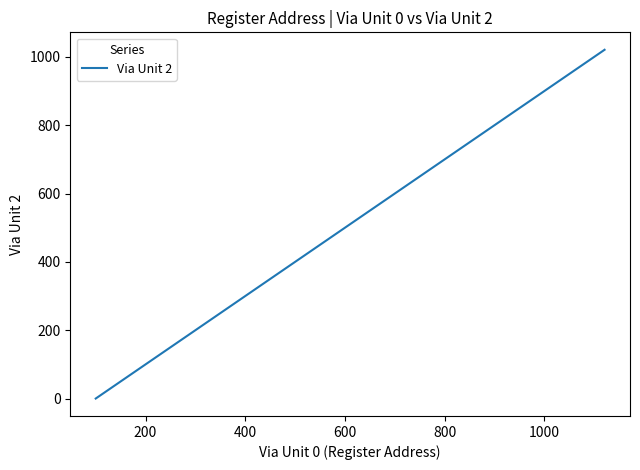

What is the maximum value shown in the chart?

1021